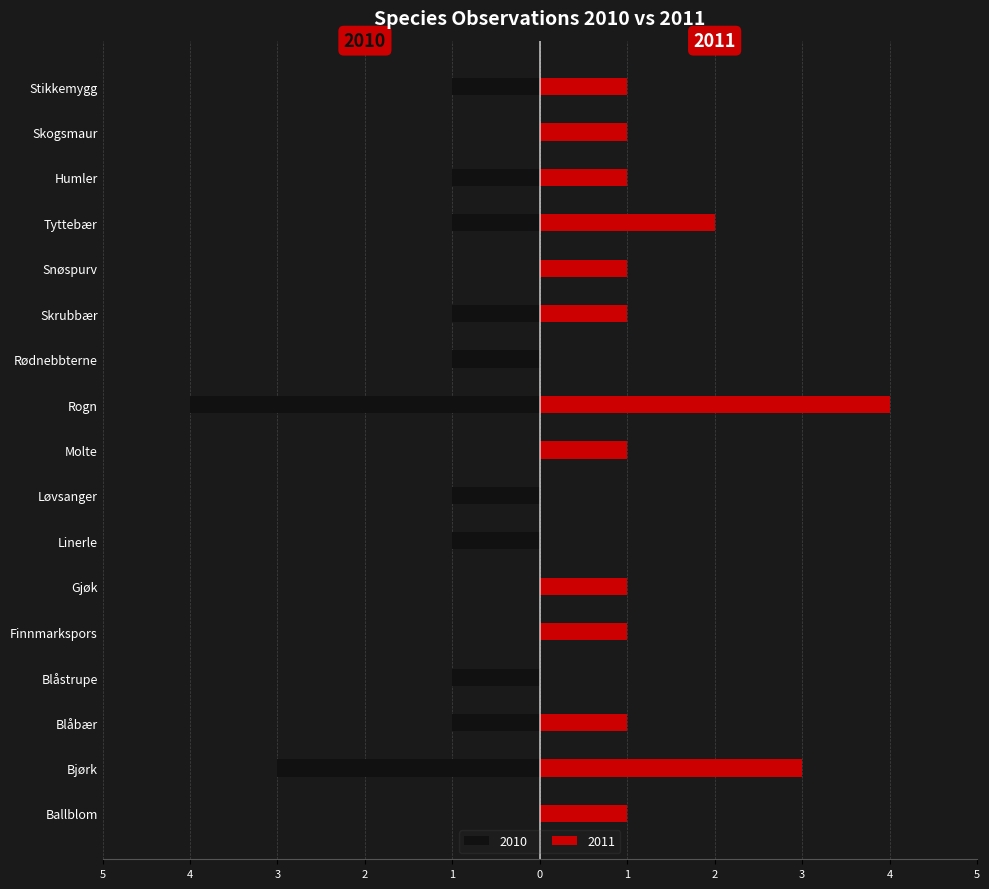

Which label corresponds to the largest value in the chart?

Rogn